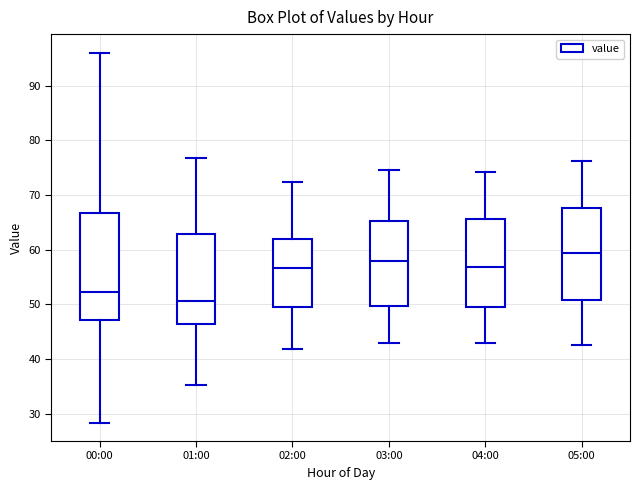

Reading left to right, read every box against the y-axis: the position of its median line, the range the box covers, and the ends of its whiskers. The values are not printed on the chart, so give them approximately, as read against the axis.

00:00: median 52, box 47 to 67, whiskers 28 to 96
01:00: median 51, box 46 to 63, whiskers 35 to 77
02:00: median 57, box 50 to 62, whiskers 42 to 72
03:00: median 58, box 50 to 65, whiskers 43 to 75
04:00: median 57, box 50 to 66, whiskers 43 to 74
05:00: median 59, box 51 to 68, whiskers 42 to 76